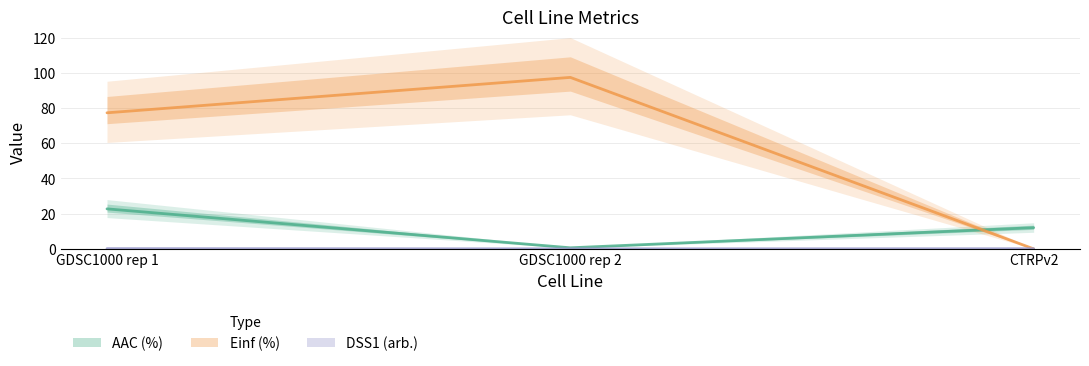

At how many categories does at least one series exceed 62?

2